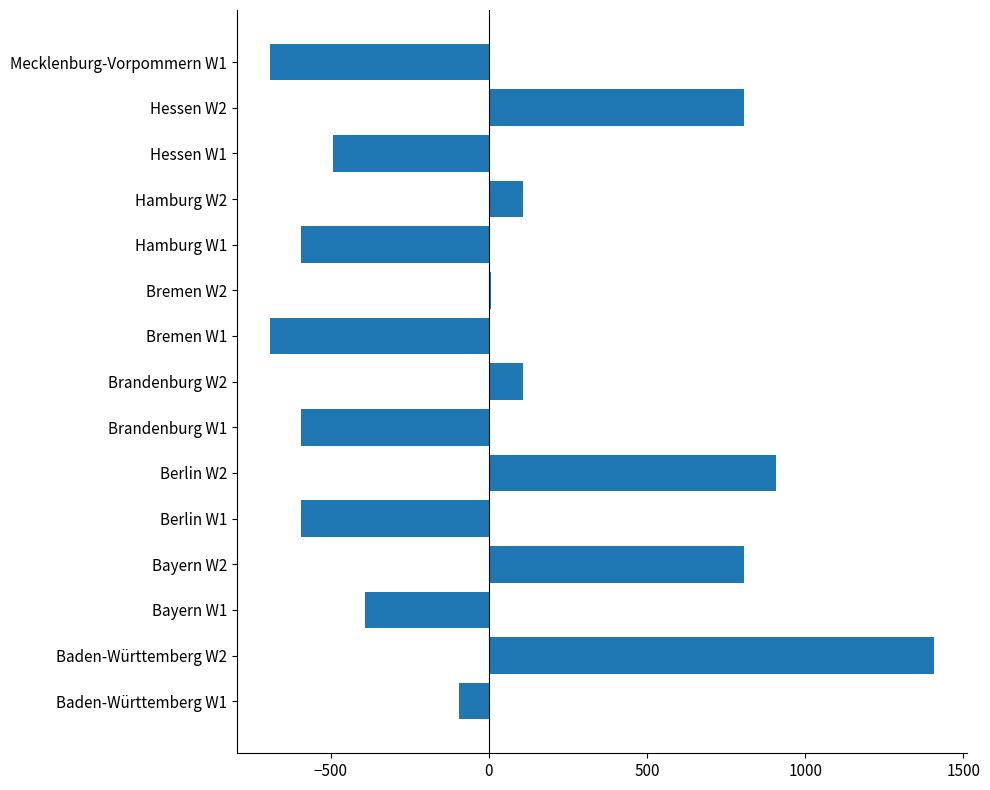

What is the change in value from Bayern W2 to Berlin W2?

+100.0